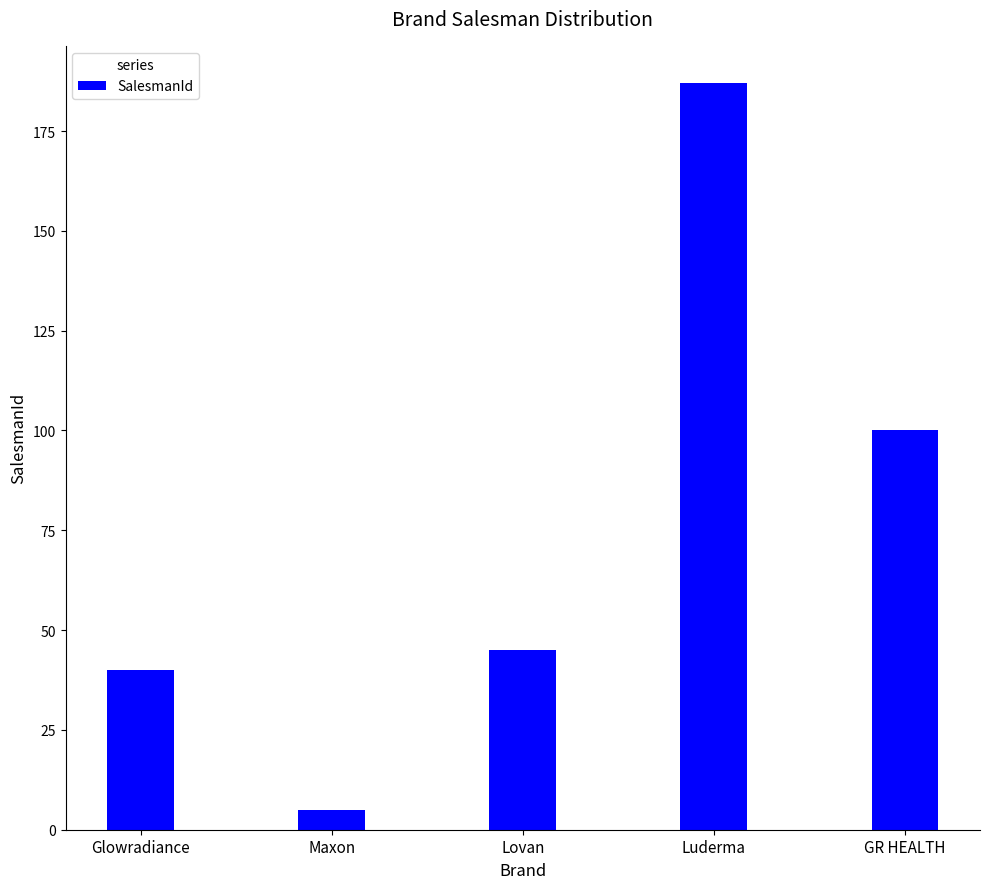

What is the ratio of the value at Maxon to the value at Glowradiance?

0.1